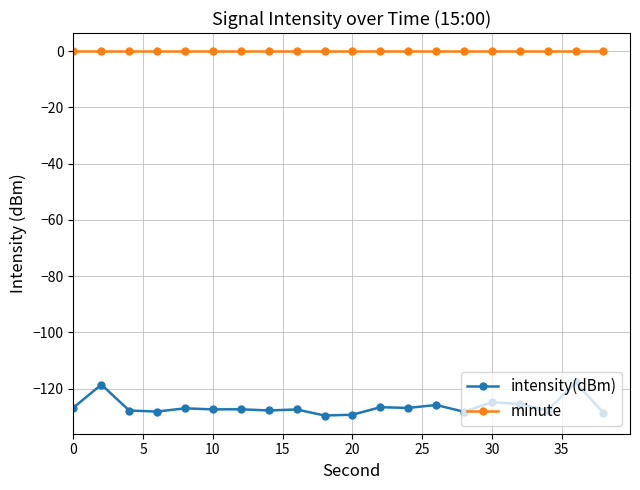

Does the chart display data point markers on the line(s)?

Yes